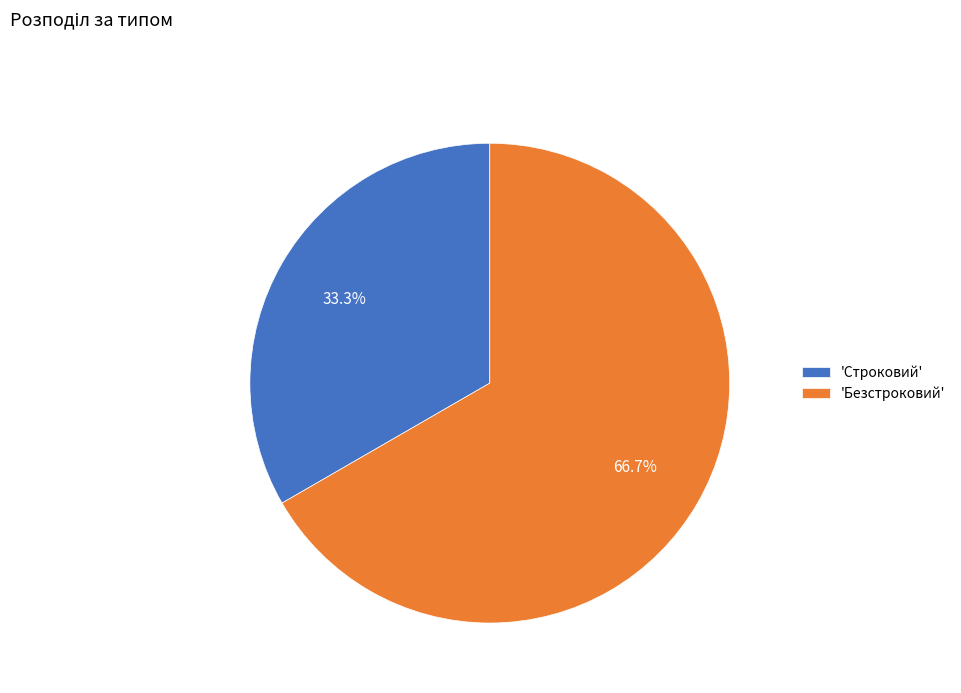

How much of the chart is everything except 'Строковий'?

66.7%